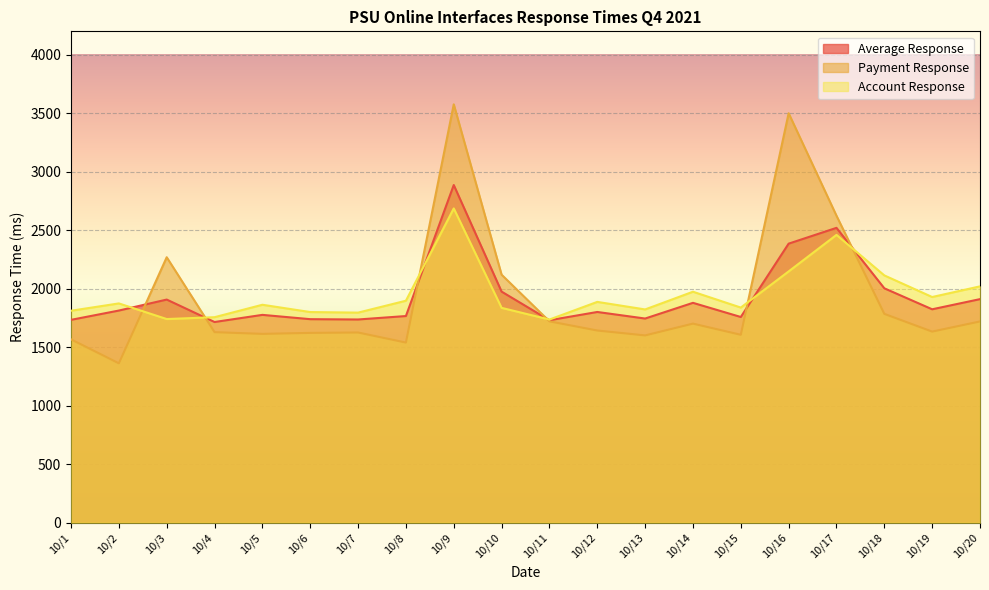

Reading left to right, transcribe all the data shown in this chart.

Average Response: 1734.4	1813.8	1907.6	1715.9	1776.9	1740.1	1737.4	1766.9	2886.5	1975.5	1731.1	1801.6	1745.6	1879.7	1758.7	2385.5	2520.5	2004.0	1824.6	1911.4
Payment Response: 1567.7	1362.8	2269.5	1629.3	1614.4	1622.9	1626.3	1540.2	3576.2	2120.3	1721.5	1643.2	1601.3	1702.2	1606.8	3500.2	2624.4	1785.5	1634.0	1720.7
Account Response: 1812.2	1874.7	1741.3	1757.0	1863.3	1801.0	1796.1	1897.8	2686.5	1836.9	1737.0	1887.8	1823.3	1974.7	1839.3	2148.2	2460.4	2114.2	1929.5	2020.6